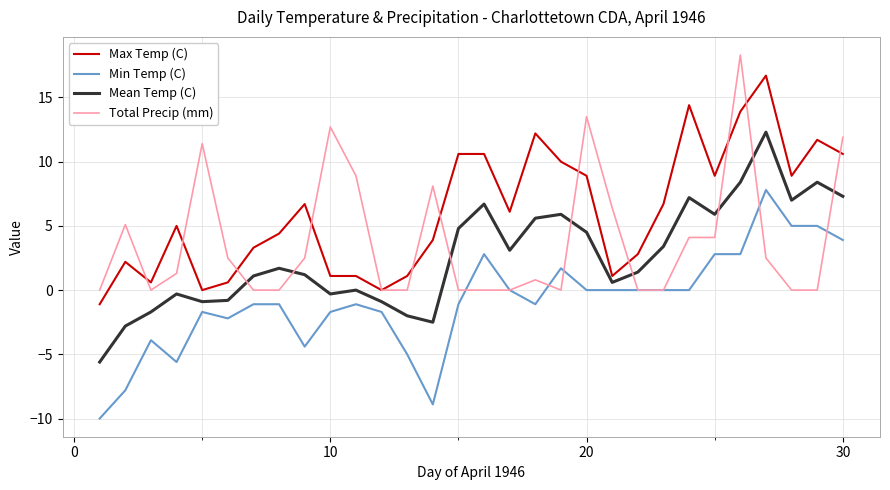

True or false: Max Temp (C) and Mean Temp (C) cross at least once.

False